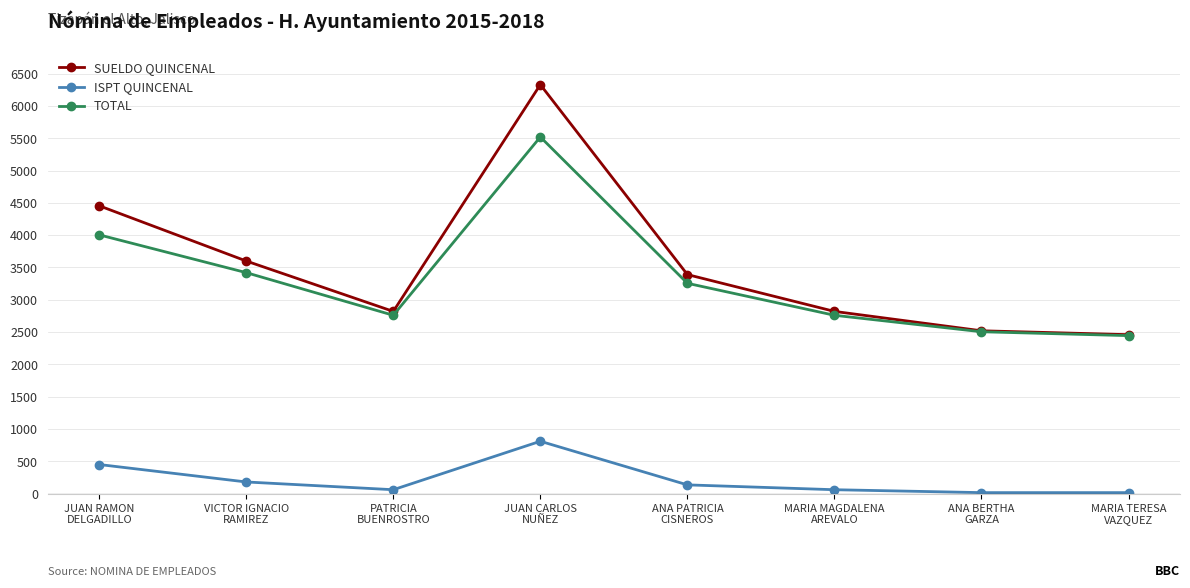

At how many categories does at least one series exceed 2257?

8